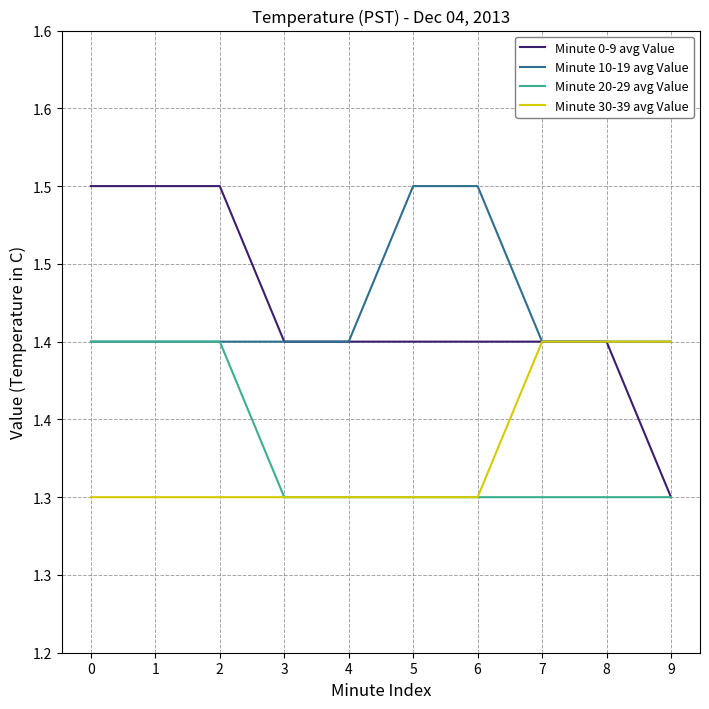

True or false: Minute 30-39 avg Value and Minute 0-9 avg Value cross at least once.

False